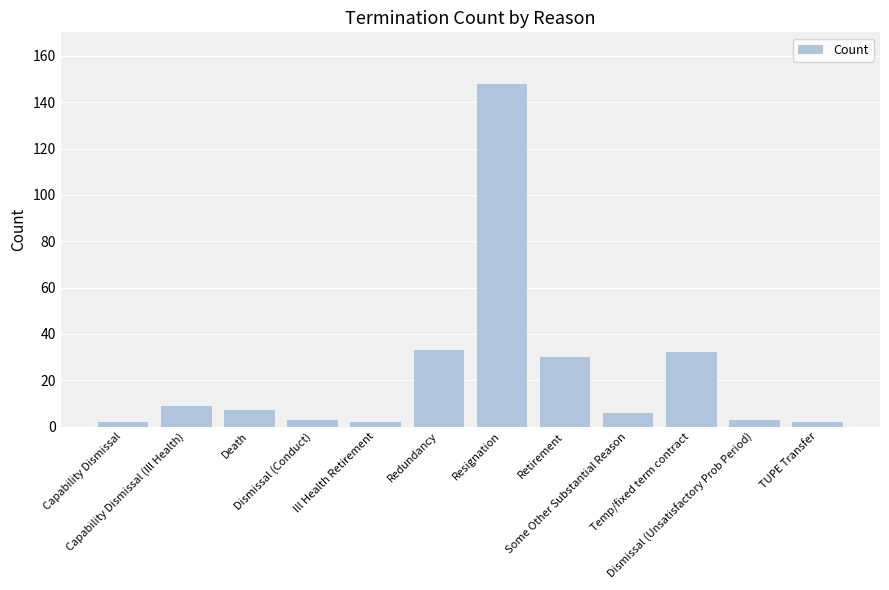

What position from the left is Retirement?

8